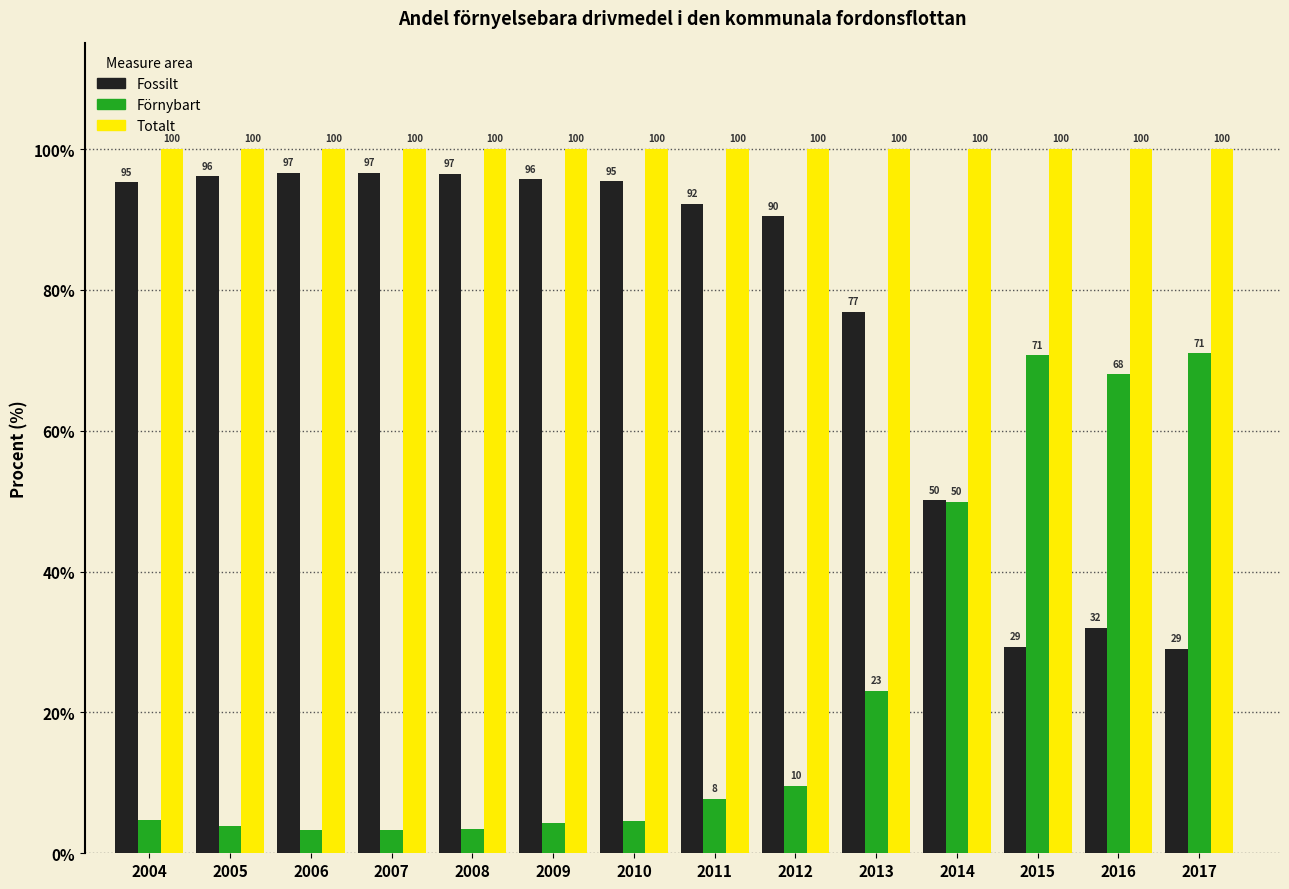

What is the greatest value displayed?

100.0